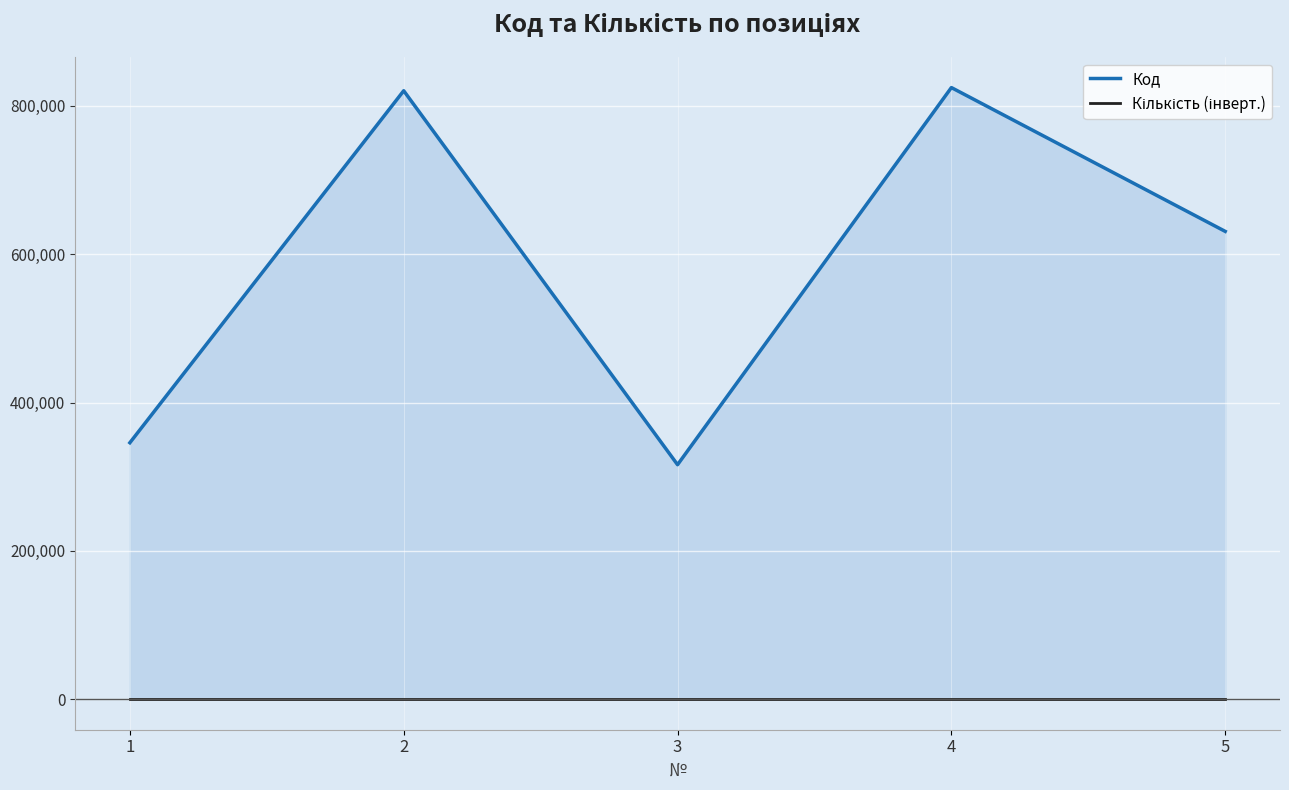

At which label is Код closest to 570422?

5